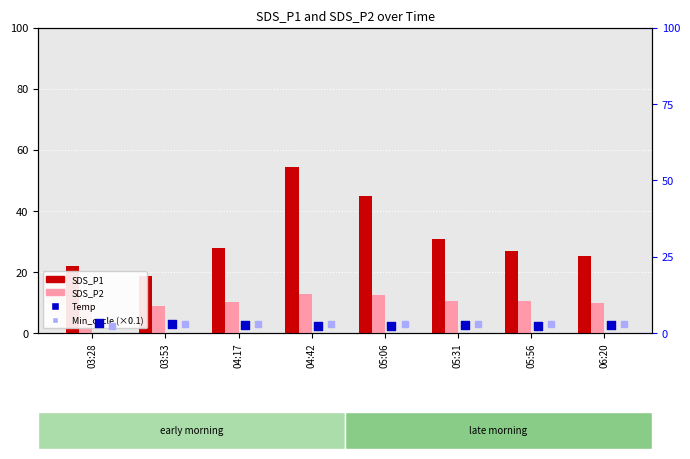

Which series has the largest total across all categories?

SDS_P1